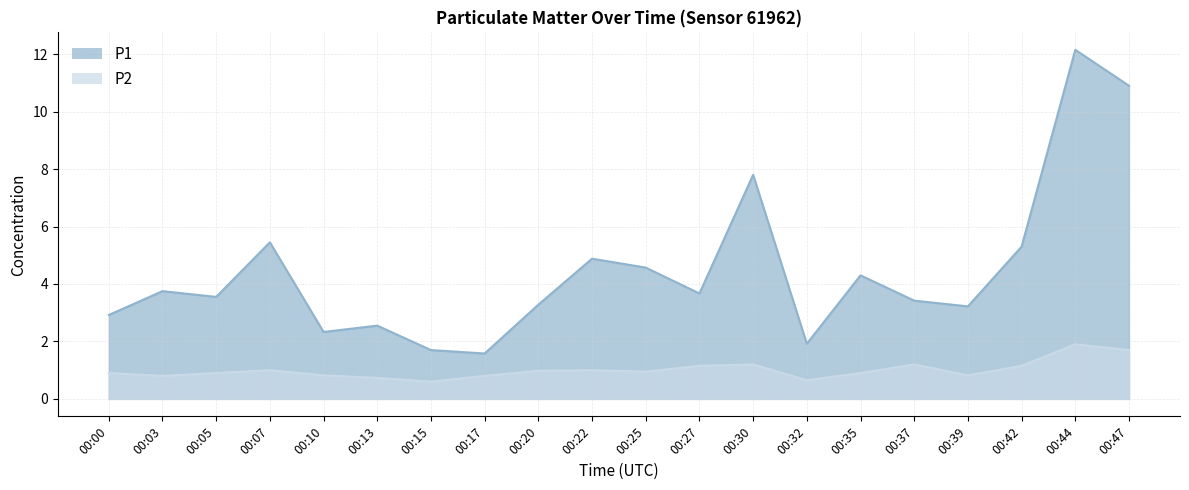

What is the minimum value for P1?

1.6